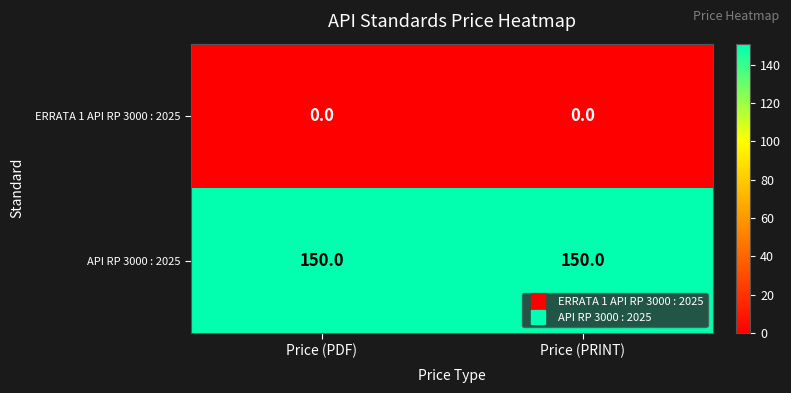

At how many categories does at least one series exceed 101?

2